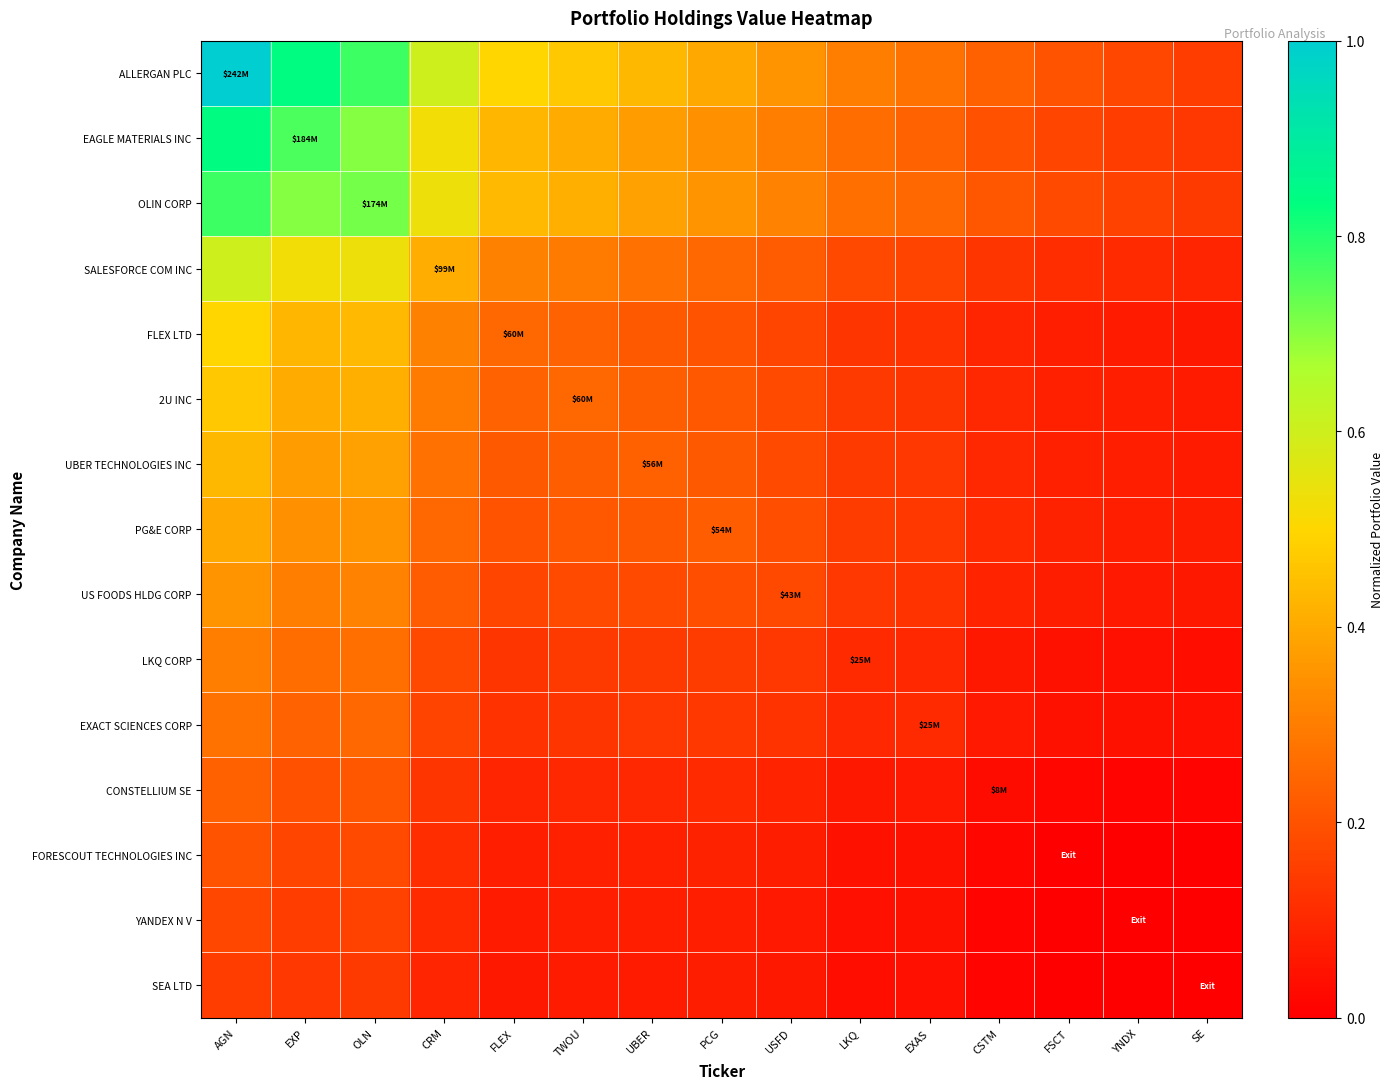

Which series has the largest total across all categories?

ALLERGAN PLC